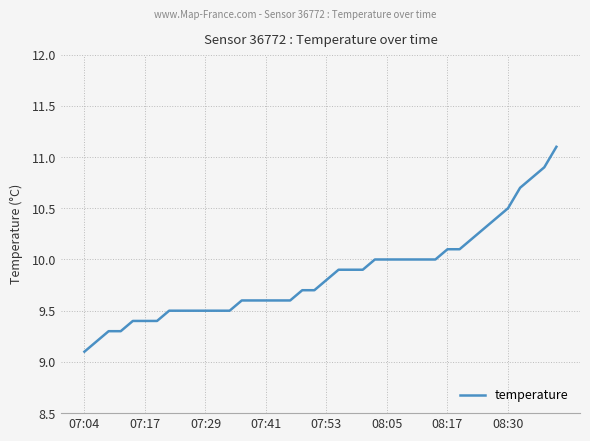

What is the difference between the maximum and minimum values?

2.0